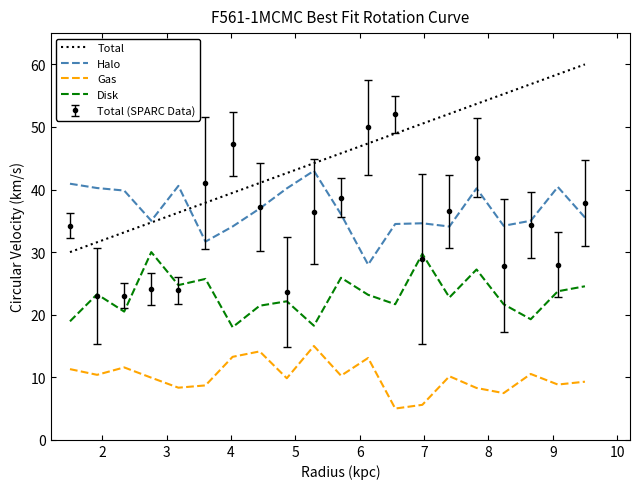

Which series has the largest total across all categories?

Total